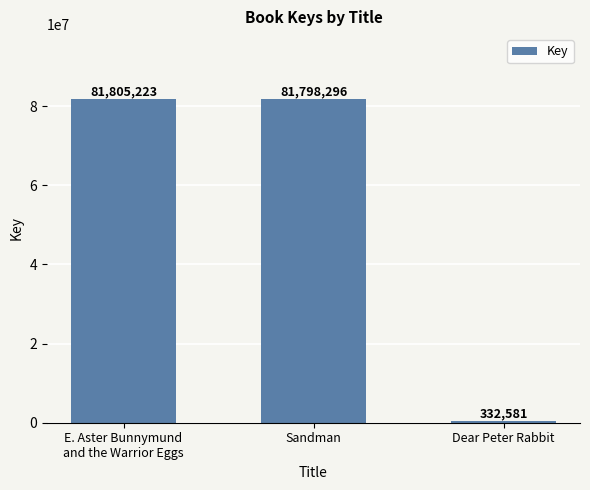

How many series are shown in this chart?

1